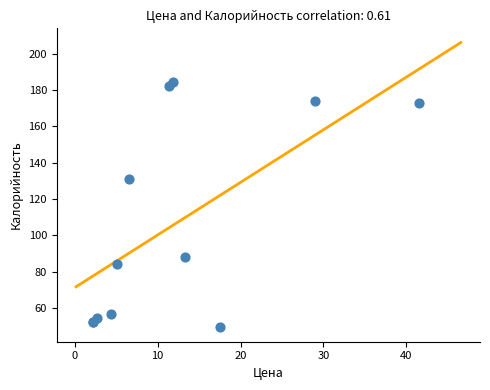

What Y value in the scatter plot is closest to 116?

131.0